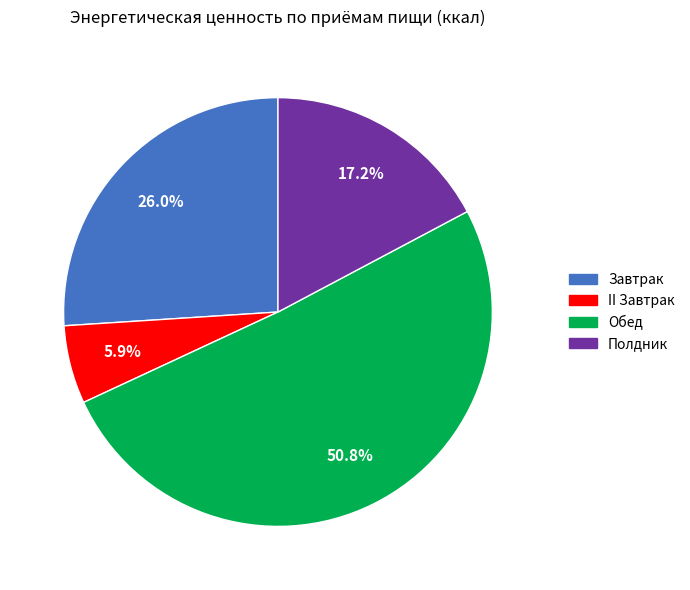

What is the largest slice in the pie chart?

Обед